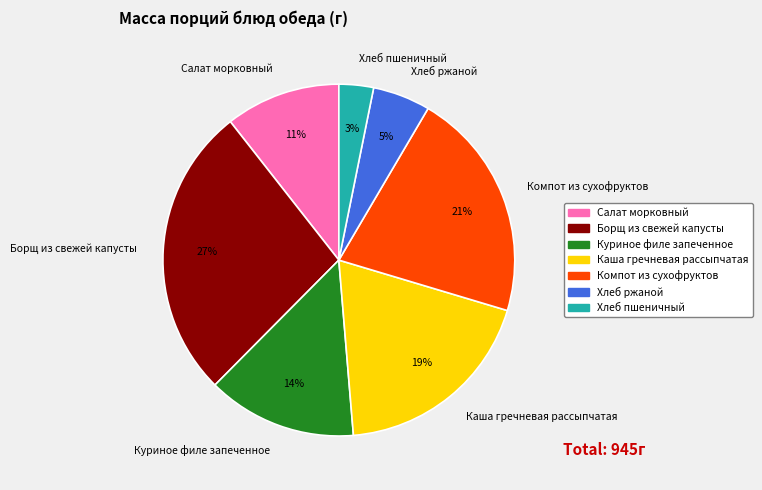

Is there any slice that represents more than half of the pie?

No